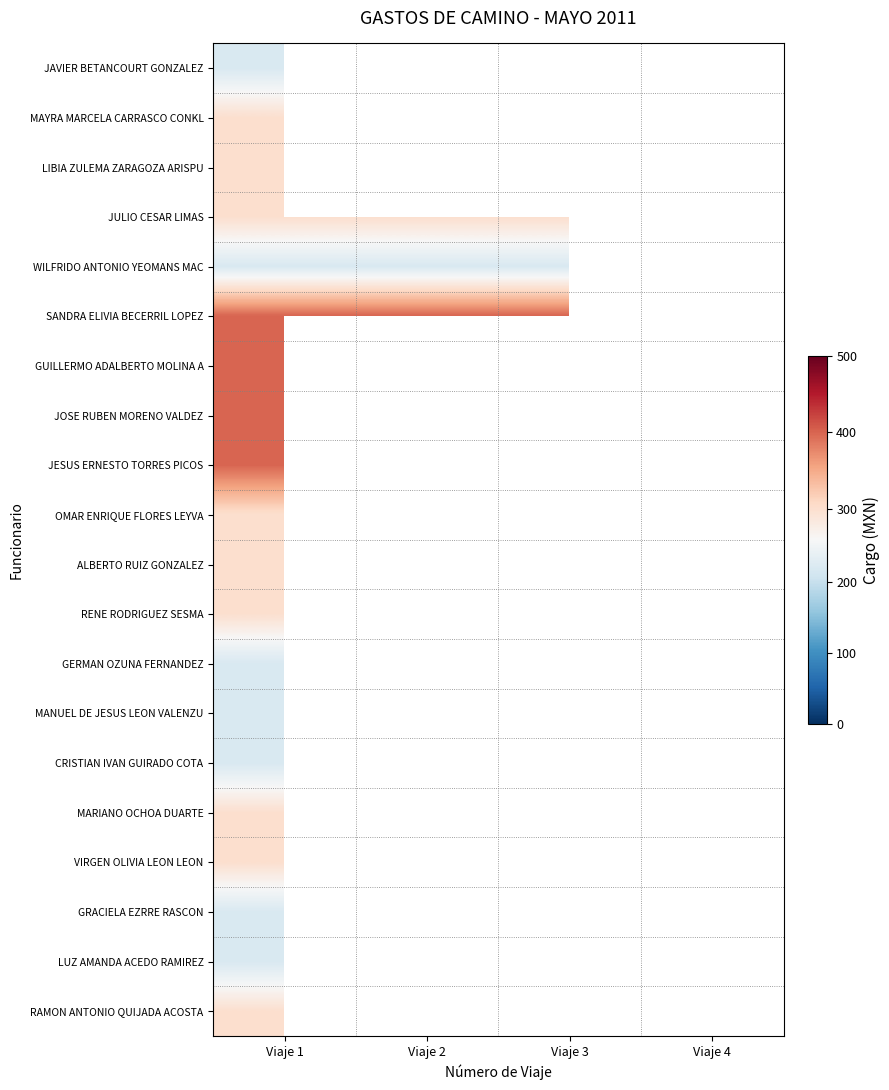

At which category is the sum across all series the highest?

Viaje 1